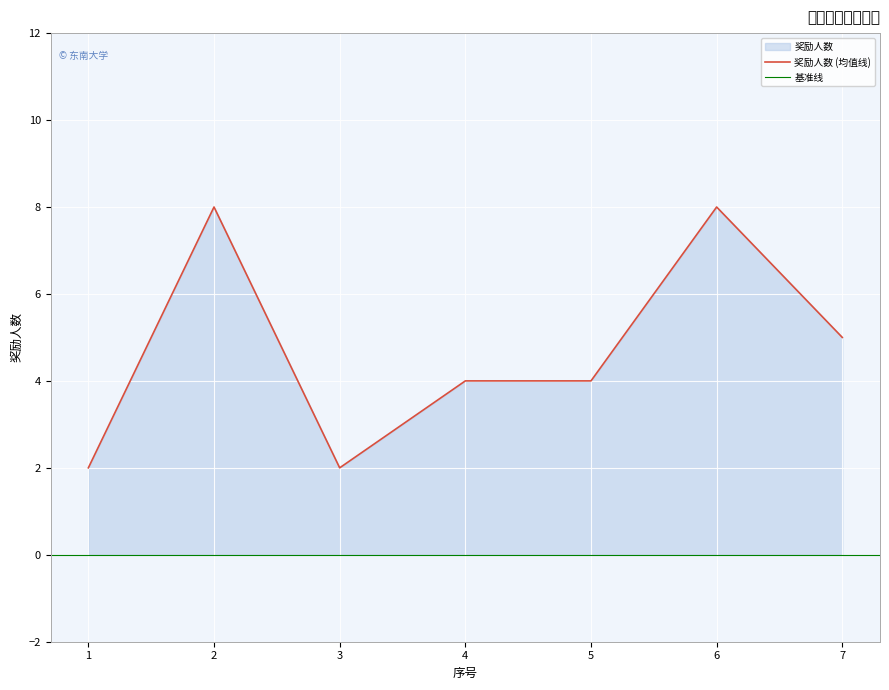

What is the value of the 7th point from the left?

5